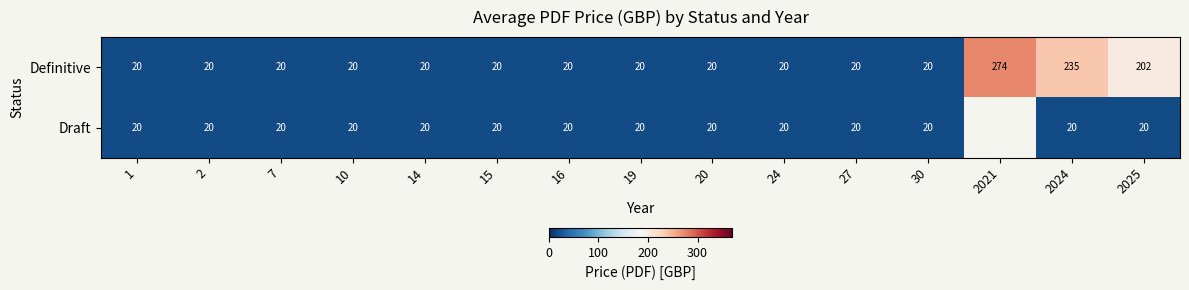

What is the difference between the maximum and minimum values in the Definitive series?

254